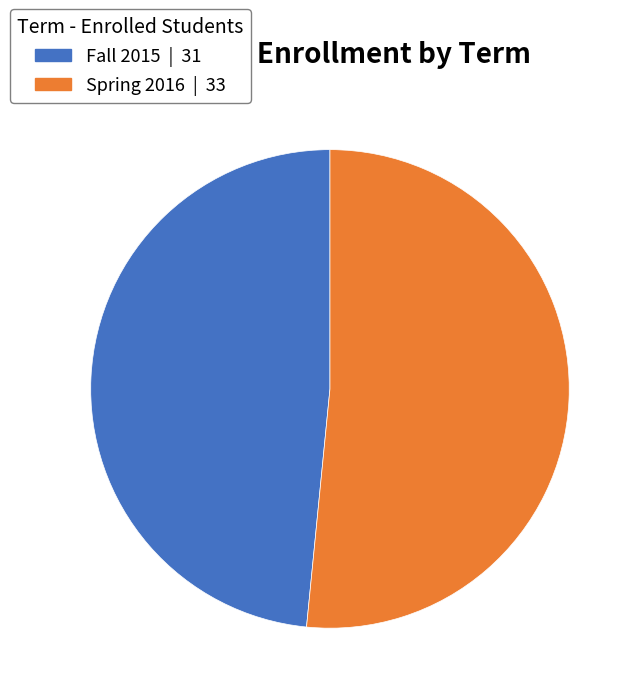

Which category accounts for the majority?

Spring 2016